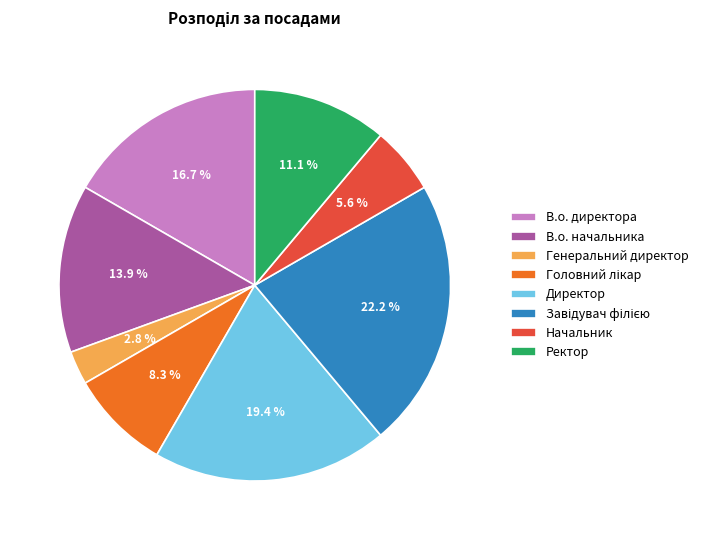

To the nearest percent, what is the difference between the largest and smallest slice percentages?

19%